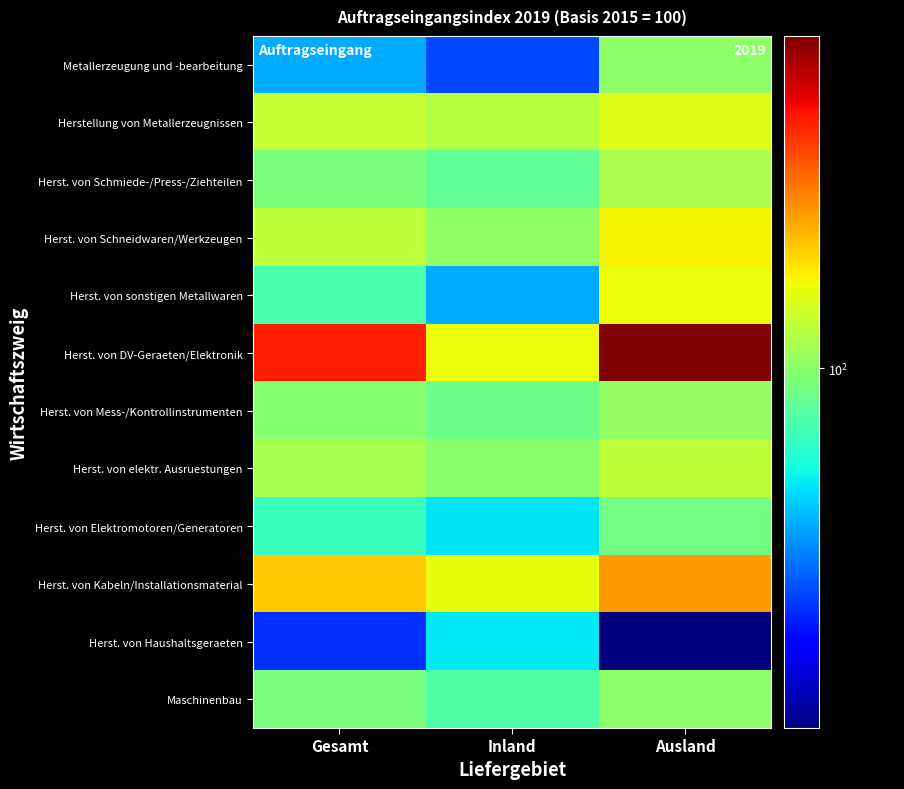

Which category has the lowest value across all series?

Ausland